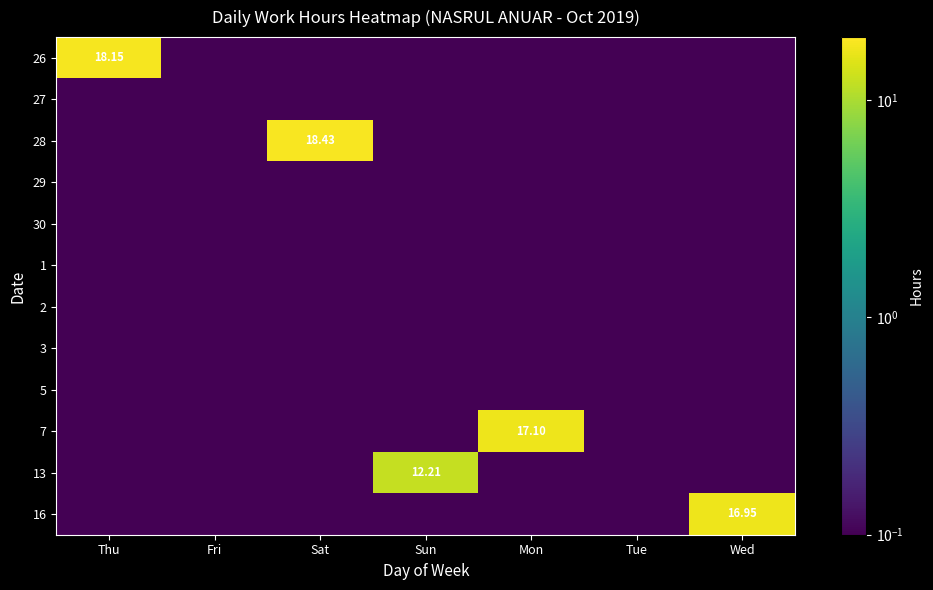

At which category does the chart reach its minimum across all series?

Fri